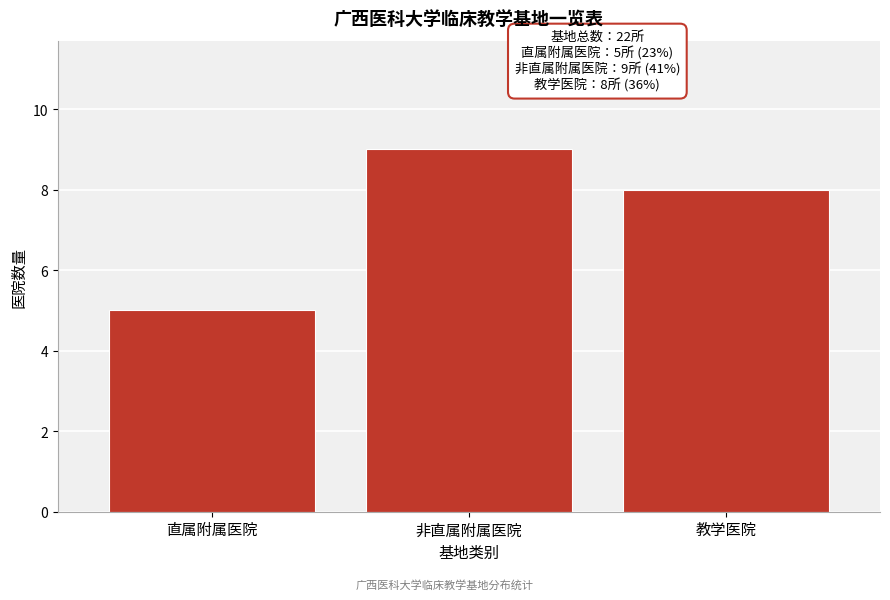

Reading right to left, list all the values displayed in this chart.

8	9	5